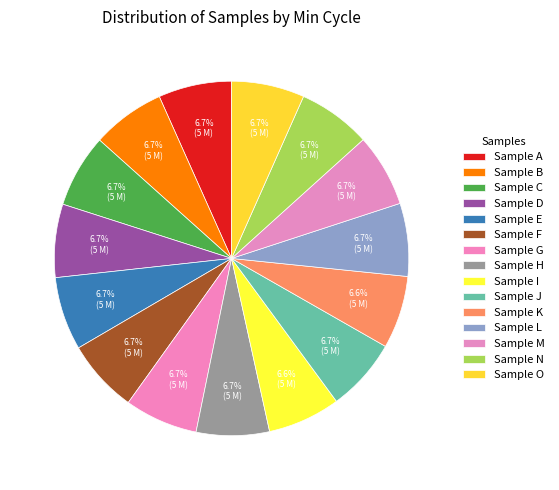

How many segments does this pie chart have?

15